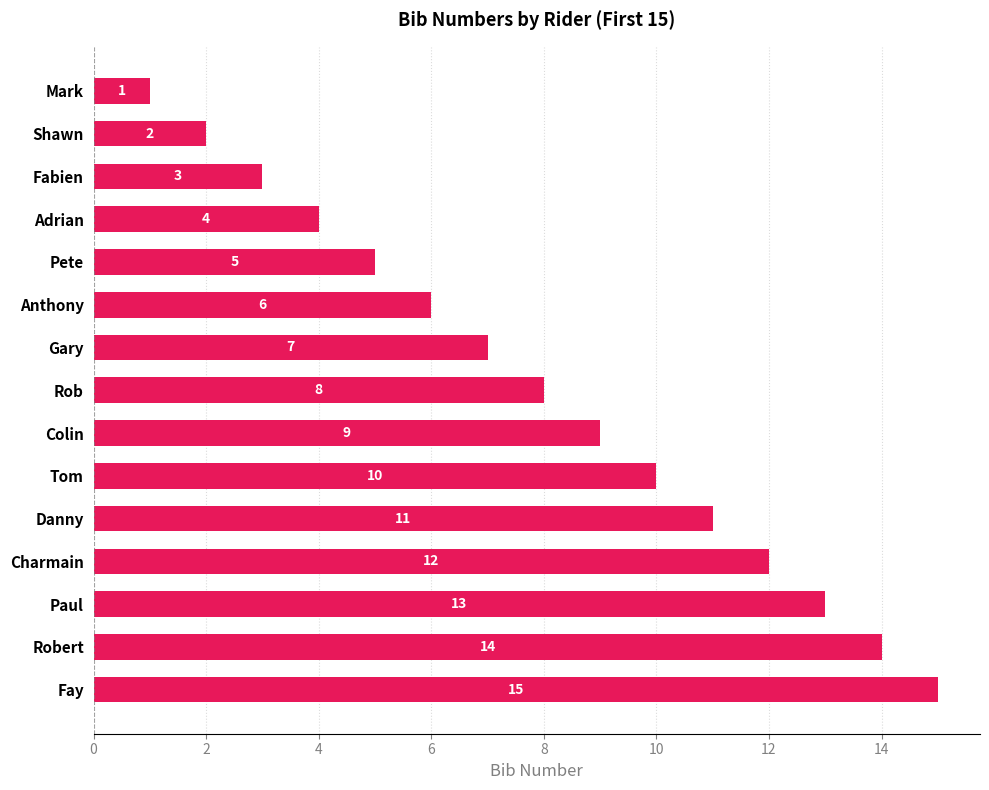

List the labels in order of value, largest first.

Fay, Robert, Paul, Charmain, Danny, Tom, Colin, Rob, Gary, Anthony, Pete, Adrian, Fabien, Shawn, Mark